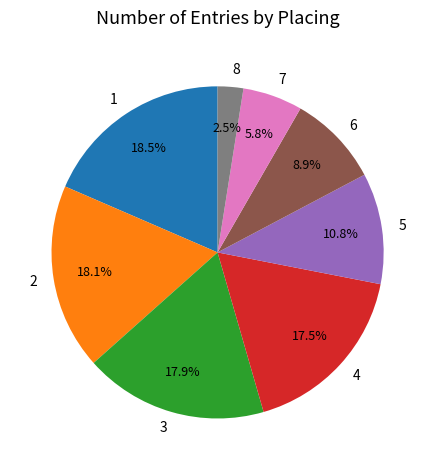

Is 2 the majority of the pie?

No